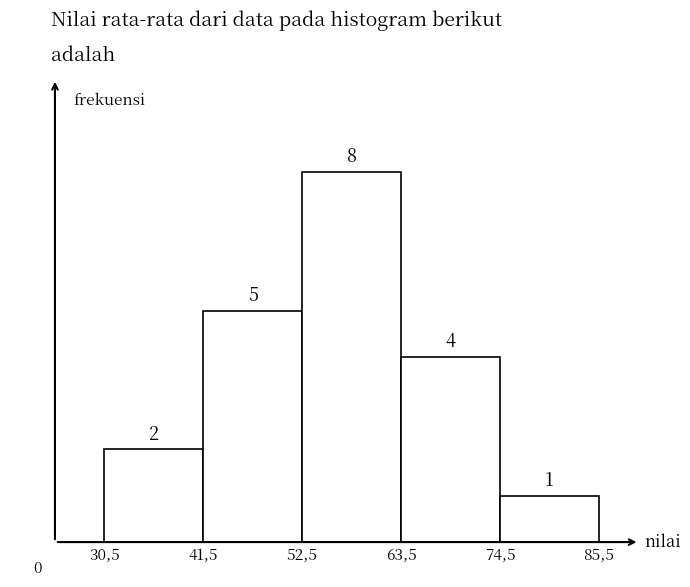

Reading right to left, extract all data points from this chart.

1	4	8	5	2